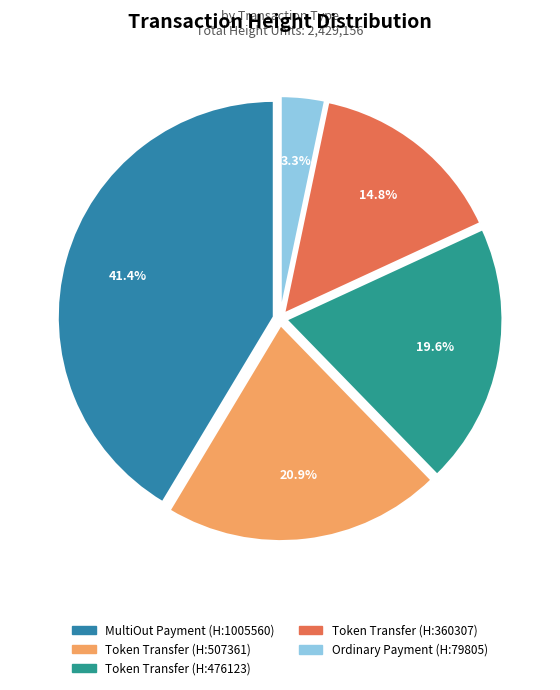

How many segments does this pie chart have?

5